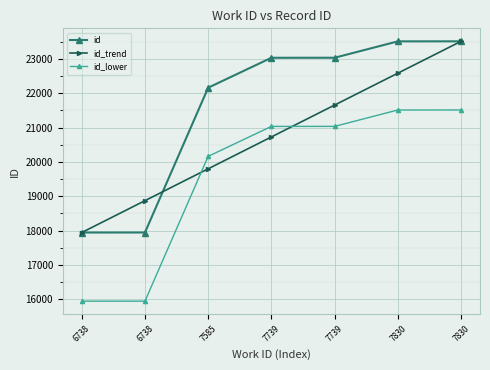

Is this an area chart (filled region under the line)?

No